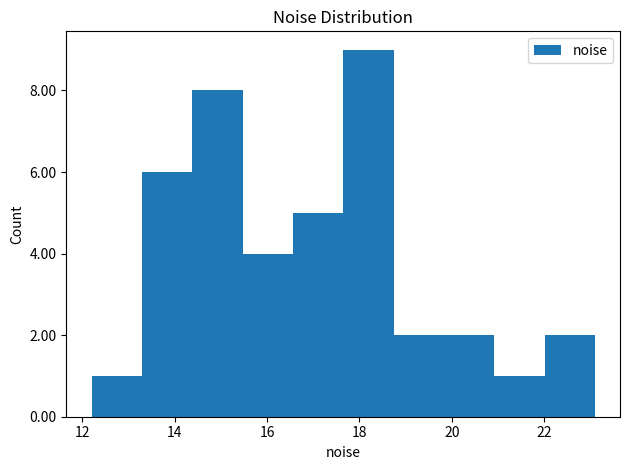

Reading left to right, transcribe this chart: for each bar, give the range it covers on the x-axis and its height. Neither the bar edges nor the heights are printed on the chart, so give them approximately, as read against the axes.

12.2 to 13.2: 1
13.2 to 14.4: 6
14.4 to 15.4: 8
15.4 to 16.6: 4
16.6 to 17.6: 5
17.6 to 18.8: 9
18.8 to 19.8: 2
19.8 to 21.0: 2
21.0 to 22.0: 1
22.0 to 23.0: 2